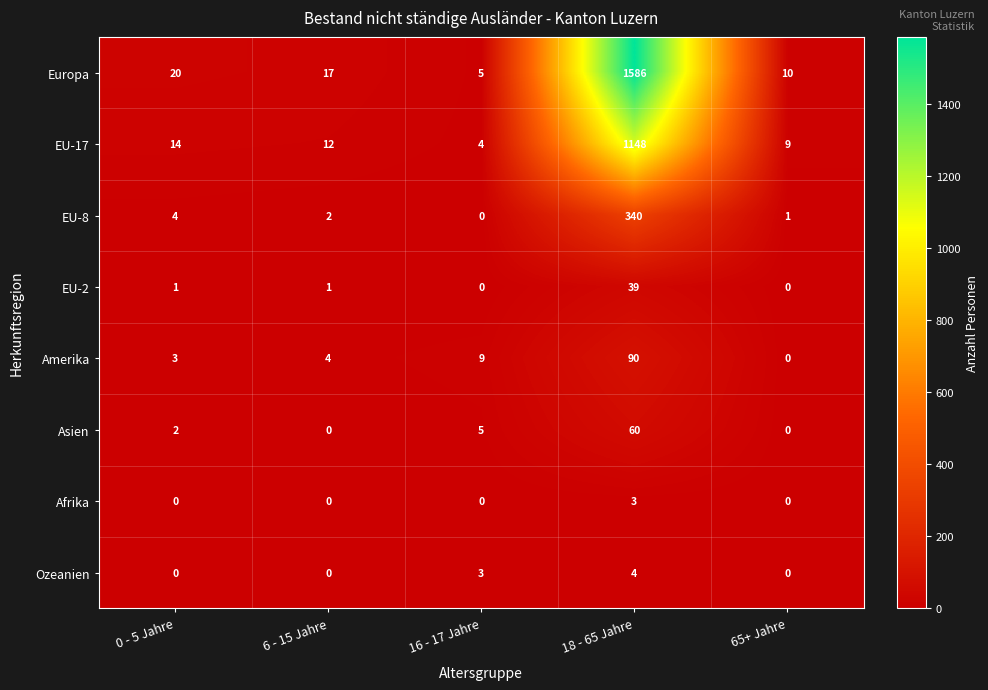

What is the difference between the Europa values at 18 - 65 Jahre and 16 - 17 Jahre?

1581